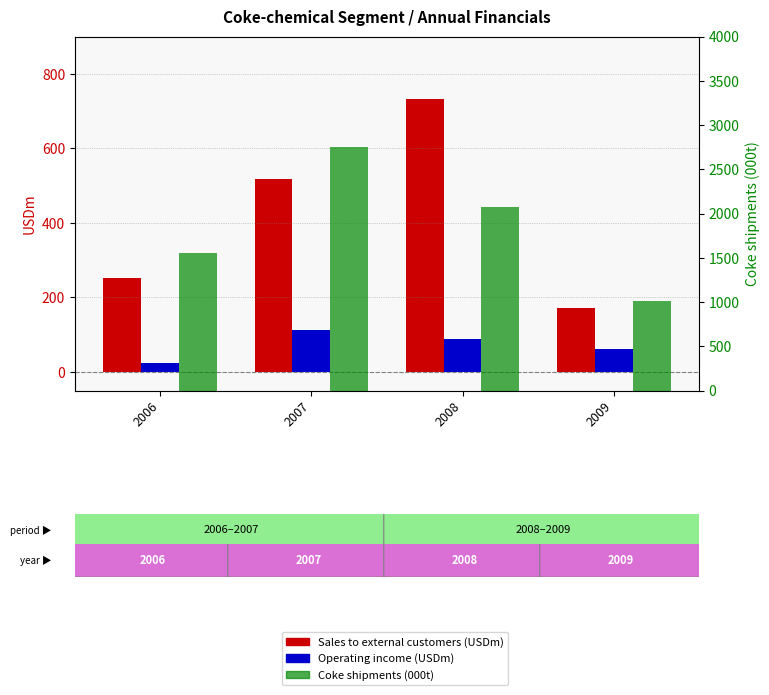

Rank the series by their average value, from lowest to highest.

Operating income (USDm), Sales to external customers (USDm), Coke shipments (000t)